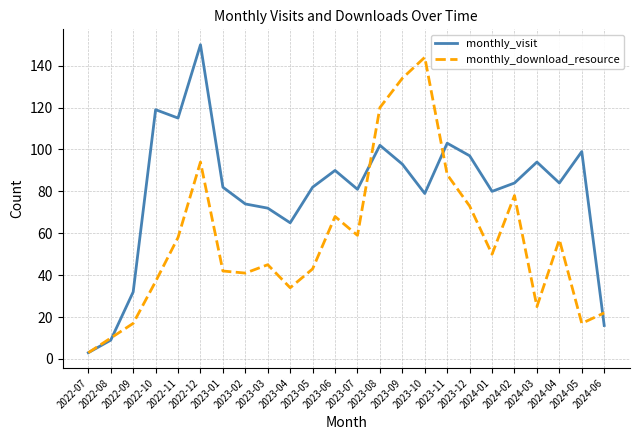

List the series in order of their peak value, highest first.

monthly_visit, monthly_download_resource